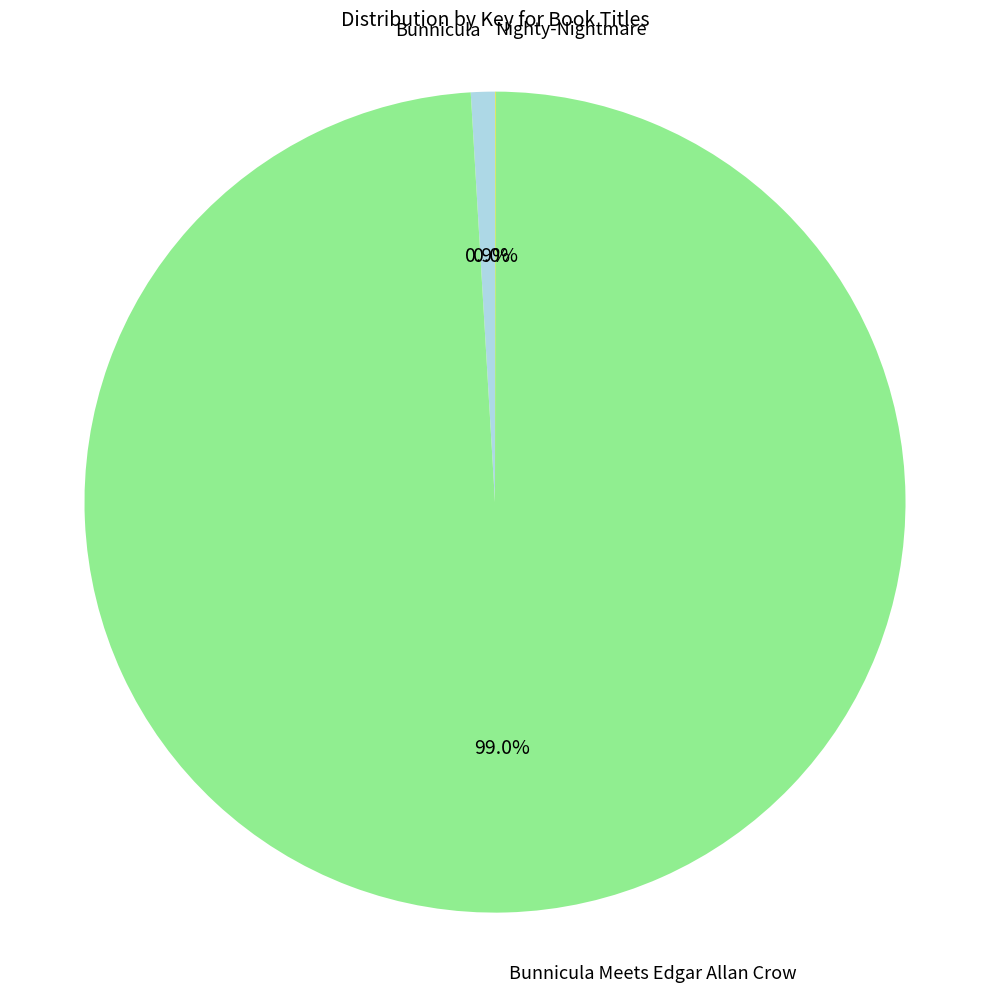

Is there a majority slice in this chart?

Yes